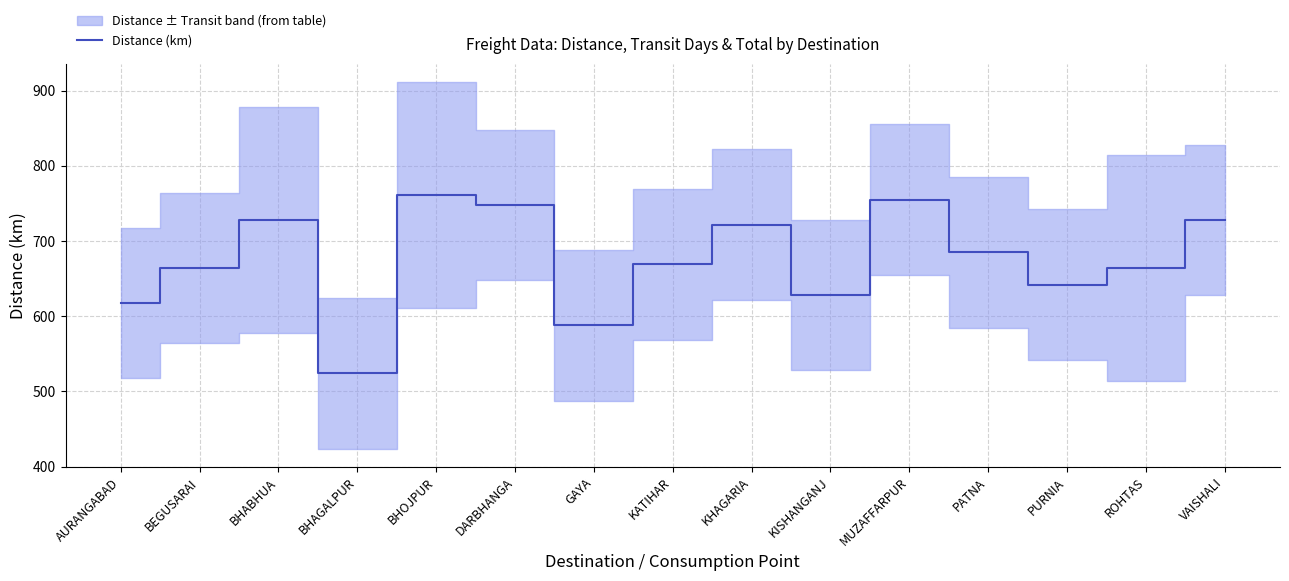

Where is the data nearest to the value 642?

PURNIA